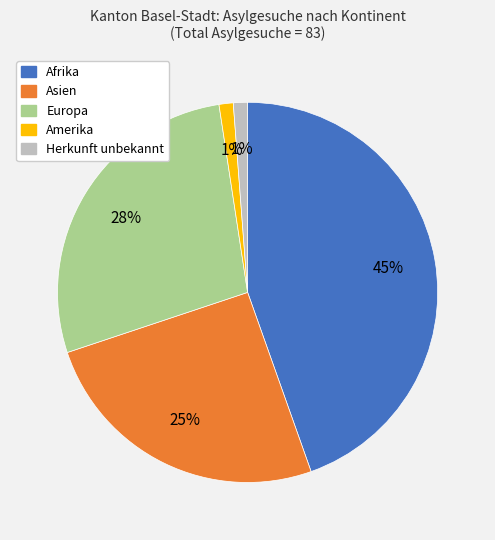

To the nearest percent, what is the average slice percentage?

20%